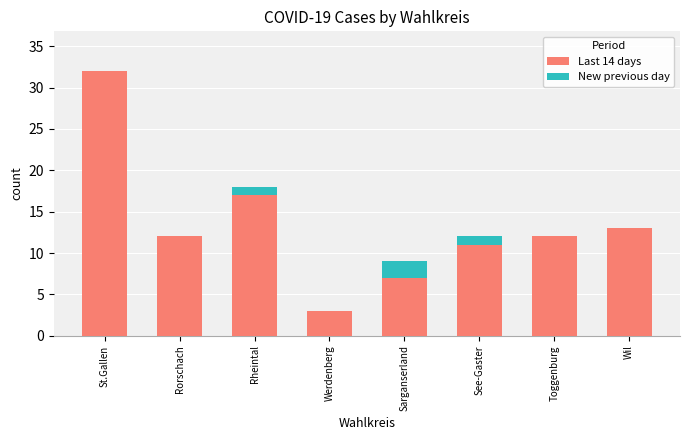

What are all the series names shown in the legend?

Last 14 days, New previous day